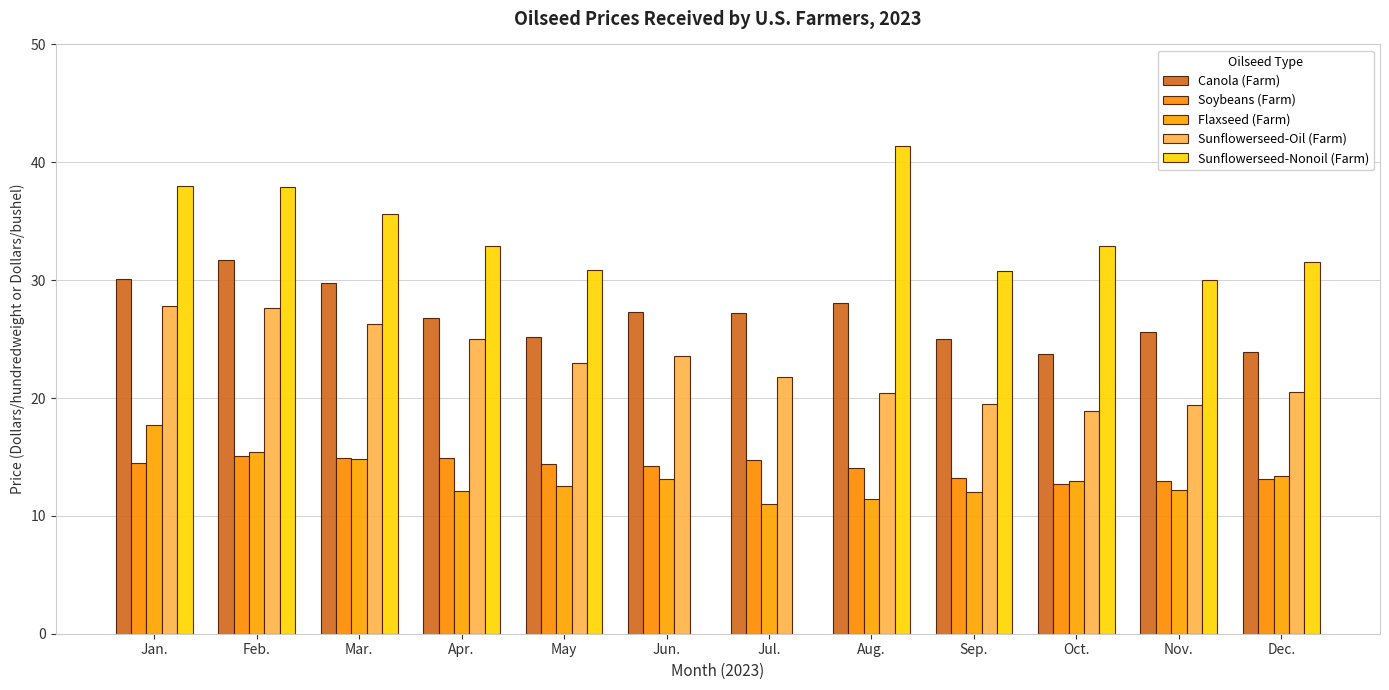

What is the sum of all Sunflowerseed-Oil (Farm) values?

273.8